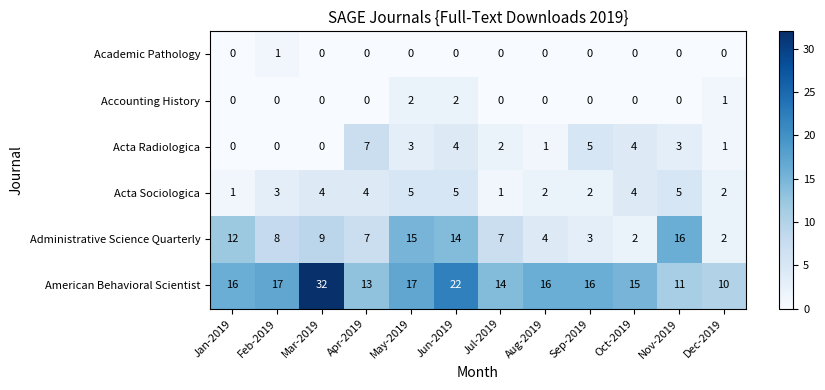

At which label does Acta Radiologica first exceed 3?

Apr-2019